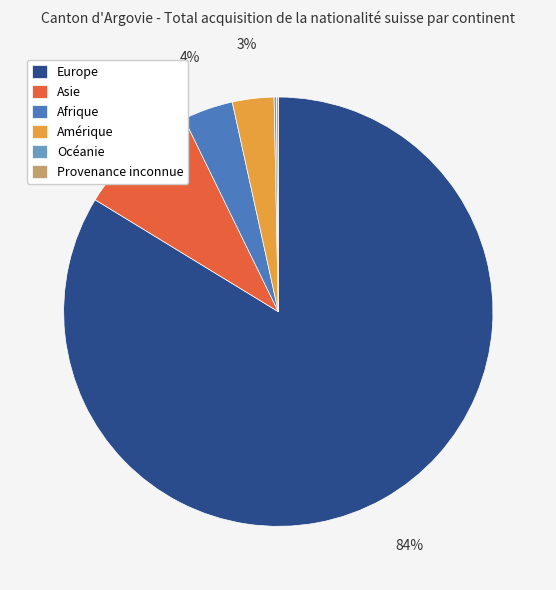

True or false: Europe accounts for 84% of the total.

True